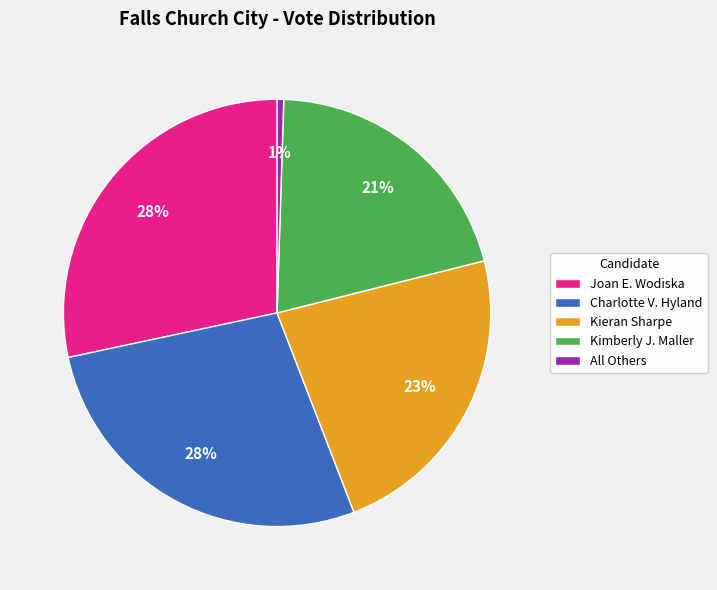

Is there a majority slice in this chart?

No